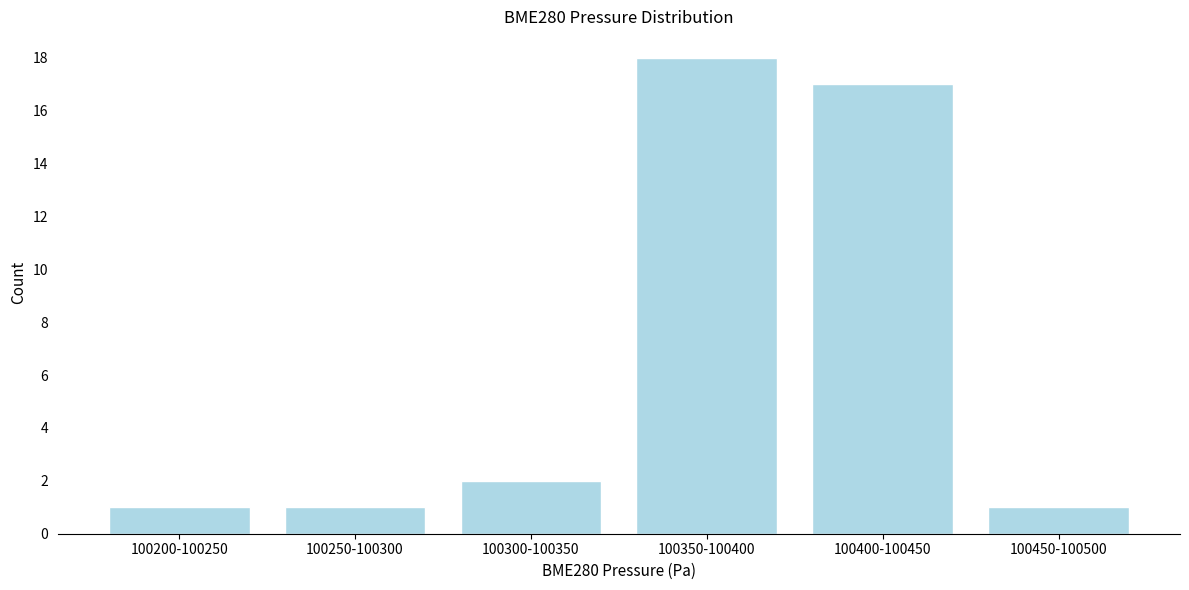

Reading left to right, transcribe all the data shown in this chart.

1	1	2	18	17	1